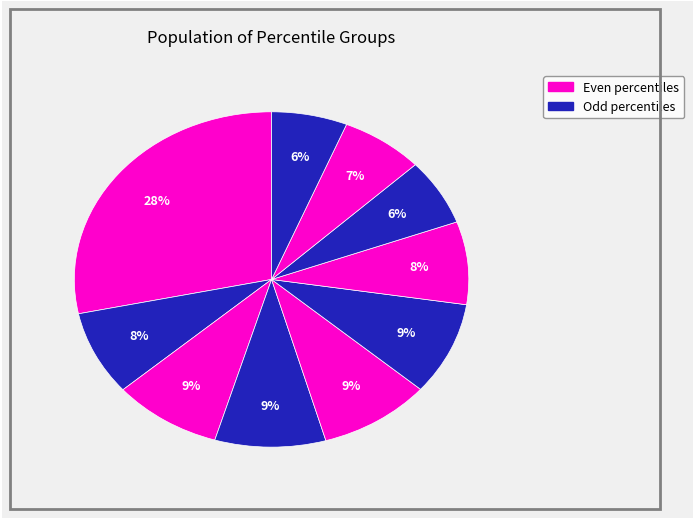

How many segments does this pie chart have?

10